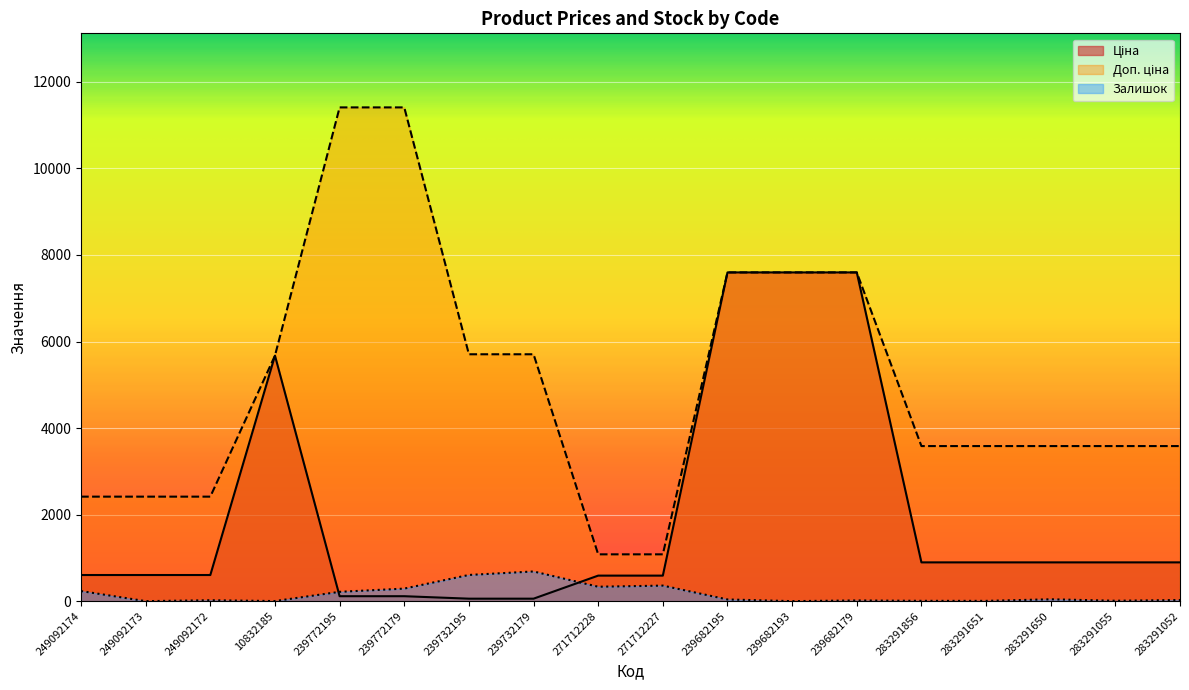

Where is the first local minimum for Залишок?

249092173